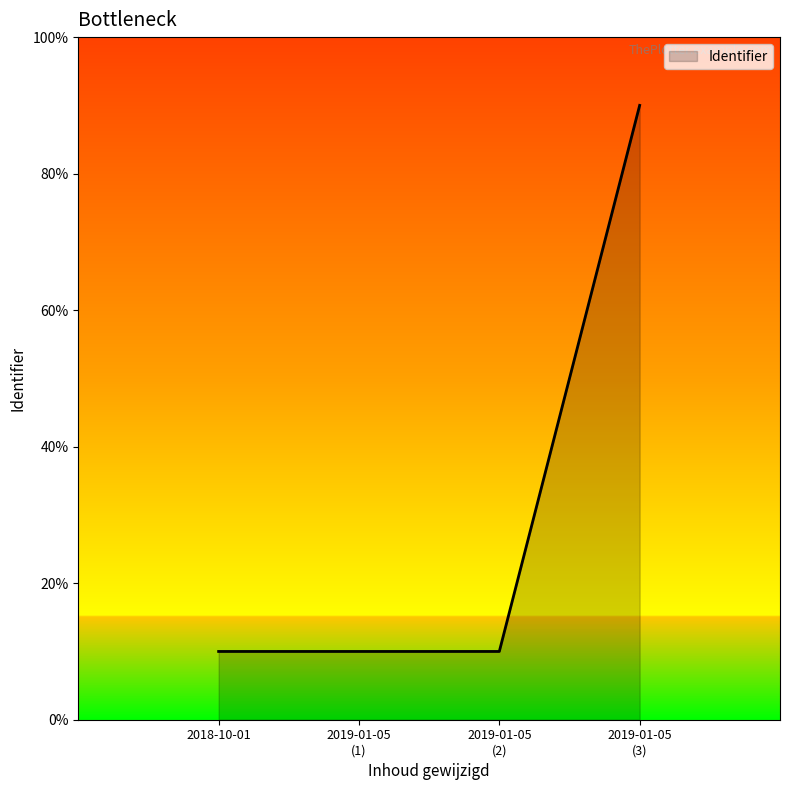

Does the chart display data point markers on the line(s)?

No